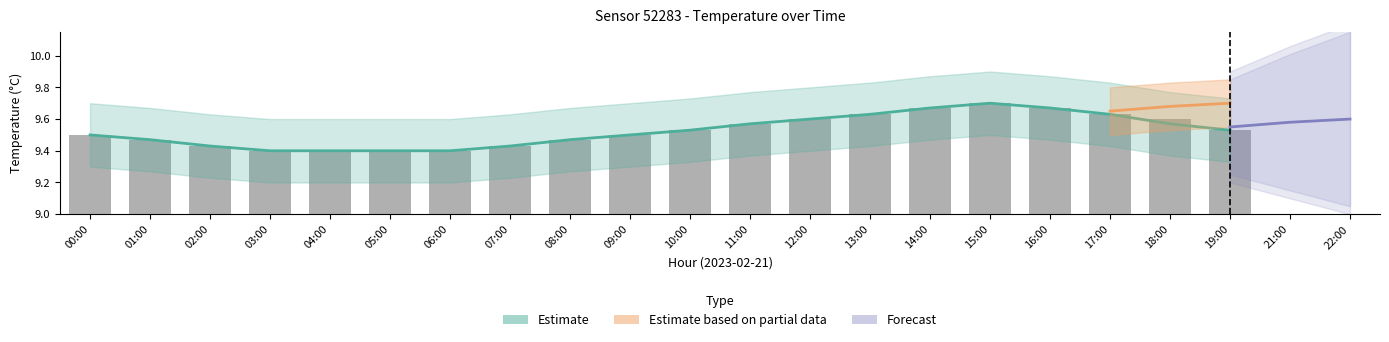

The value at 17:00 is 9.6. True or false?

True